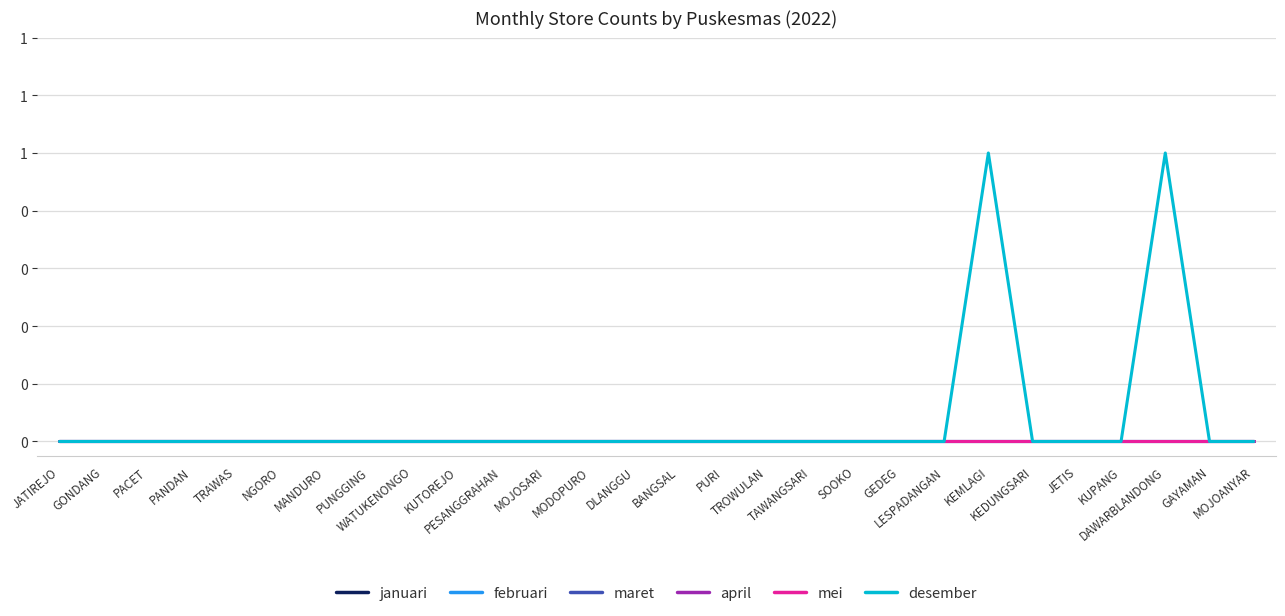

True or false: mei has a value of 0 at JATIREJO.

True